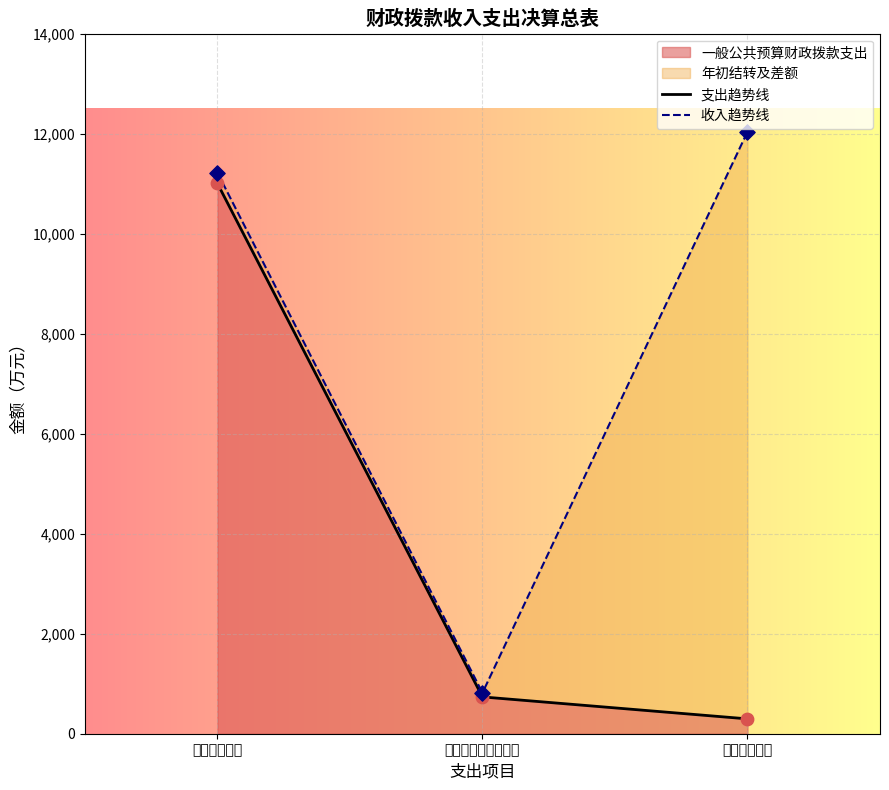

Between 卫生健康支出 and 公共安全支出, which is larger?

卫生健康支出